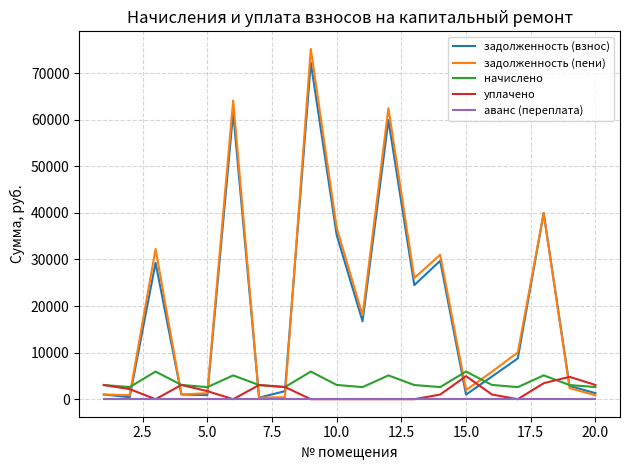

True or false: аванс (переплата) and начислено cross at least once.

False